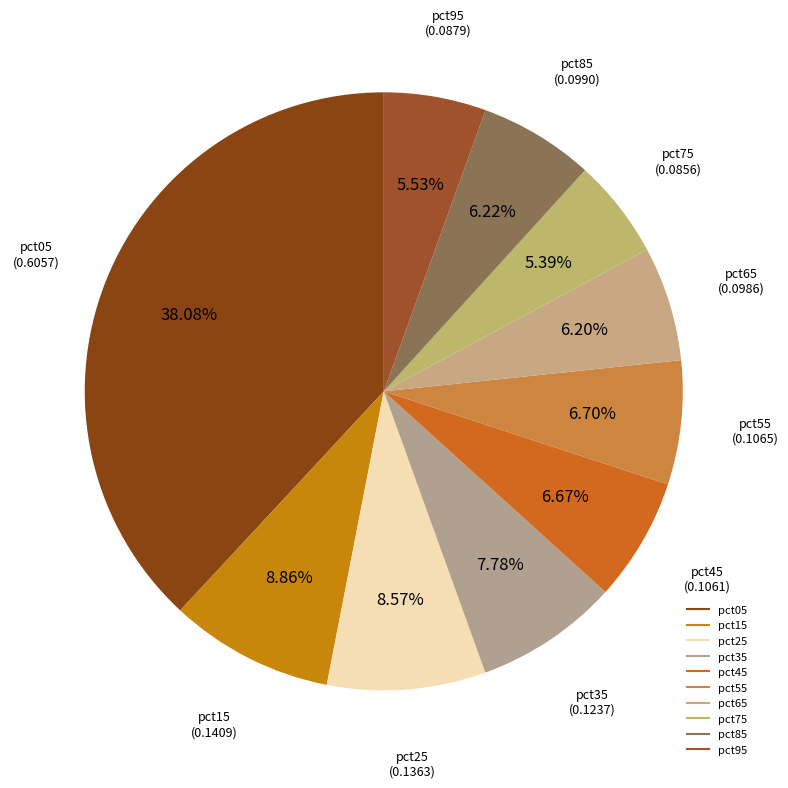

Is there a majority slice in this chart?

No